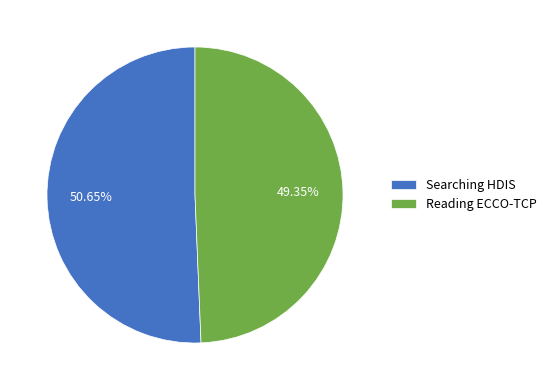

How many slices are in this pie chart?

2